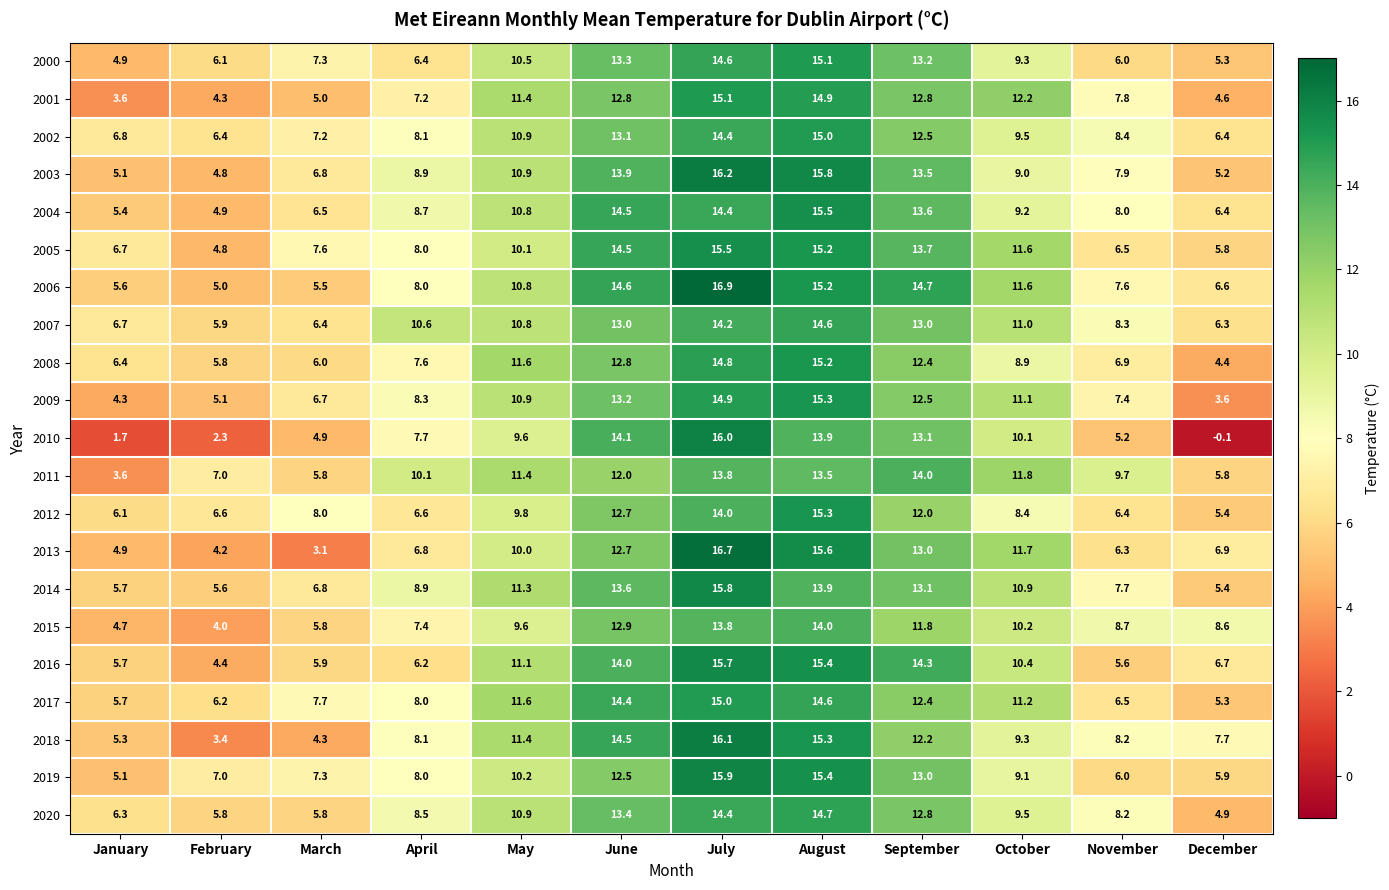

At which label does 2000 reach its minimum?

January